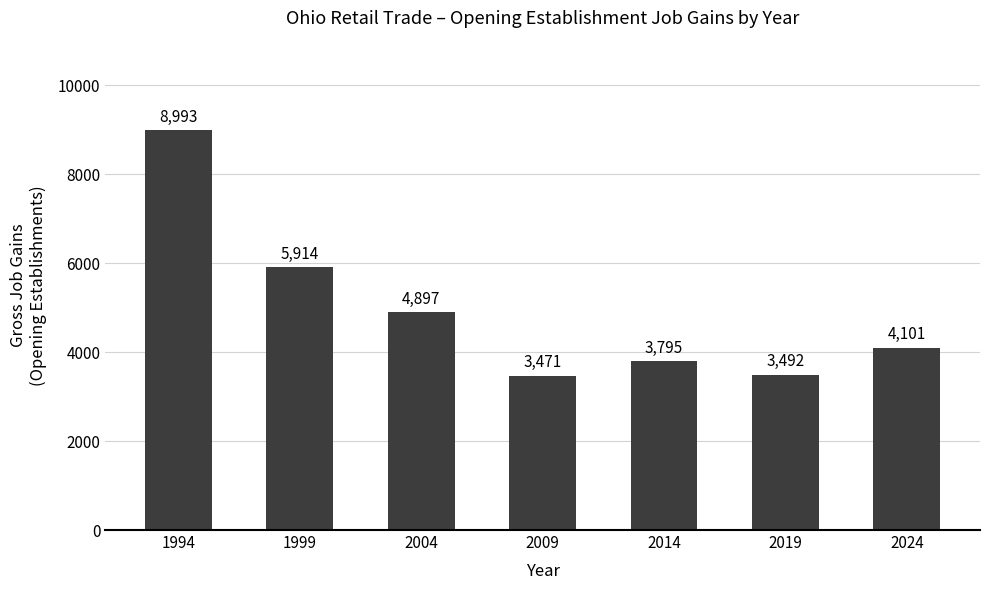

What value does the data have at 2009, to the nearest 10?

3470